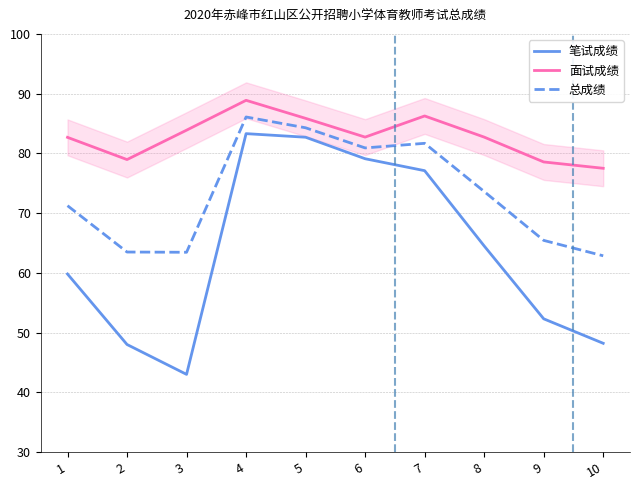

How many categories are shown in the chart?

10